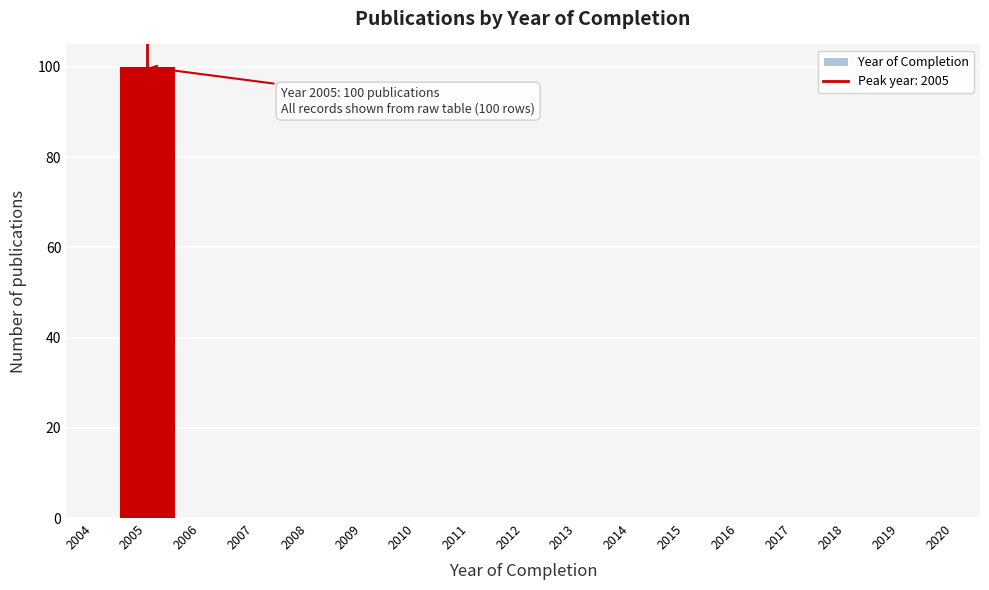

Reading right to left, list all the values displayed in this chart.

2020=0	2019=0	2018=0	2017=0	2016=0	2015=0	2014=0	2013=0	2012=0	2011=0	2010=0	2009=0	2008=0	2007=0	2006=0	2005=100	2004=0